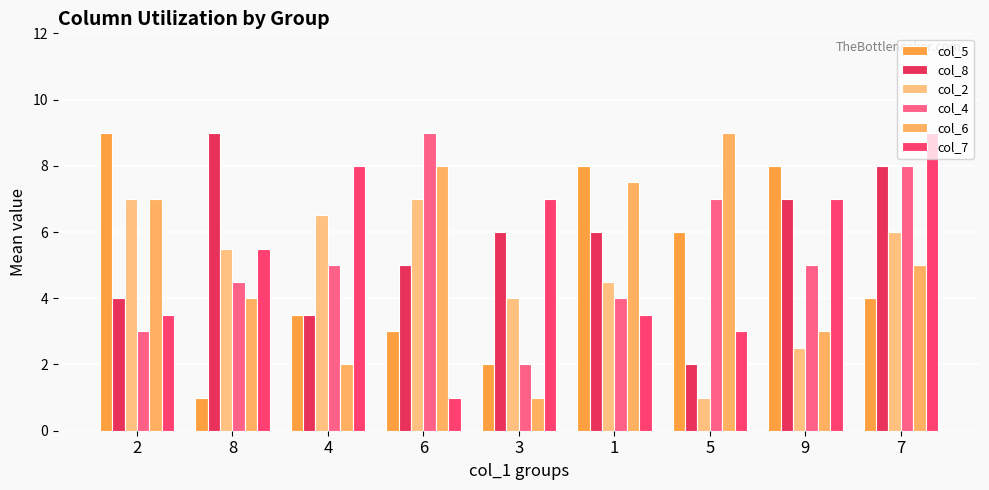

Between 2 and 9, which series saw the biggest shift?

col_2